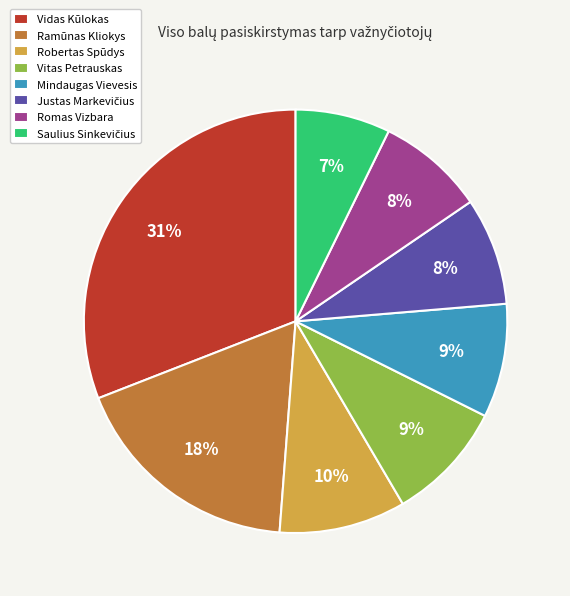

Which category has the biggest portion of the pie?

Vidas Kūlokas